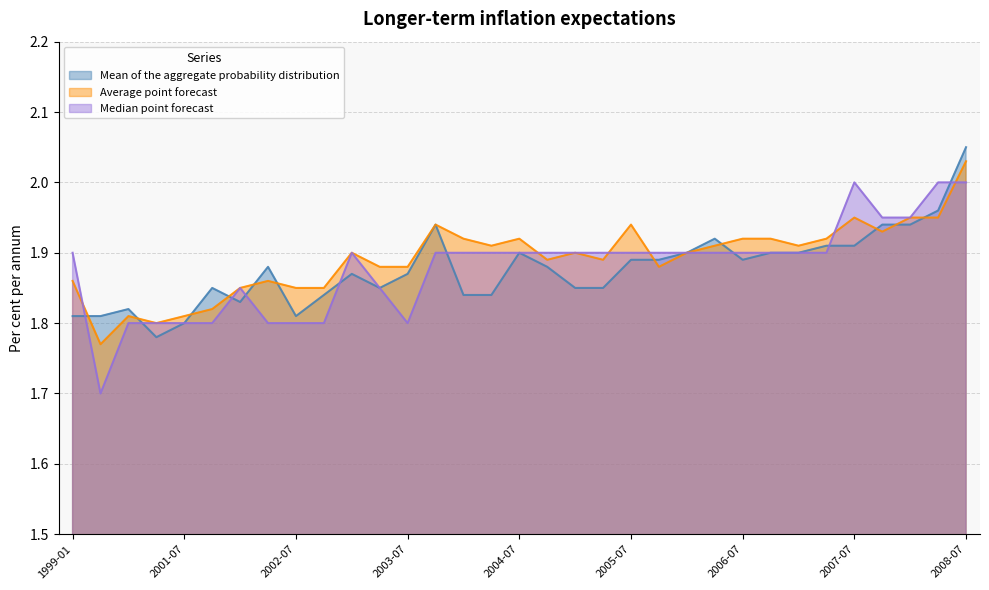

What is the sum of the Median point forecast values at 2001-04 and 2005-04?

3.7